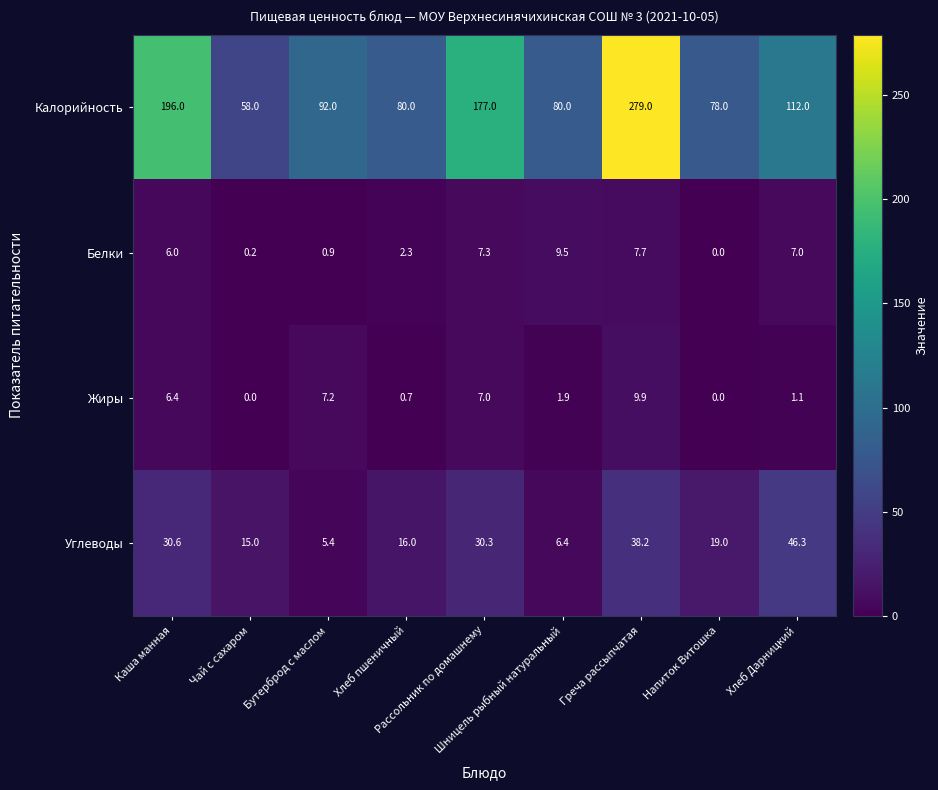

What is the average value of the Белки series?

4.5